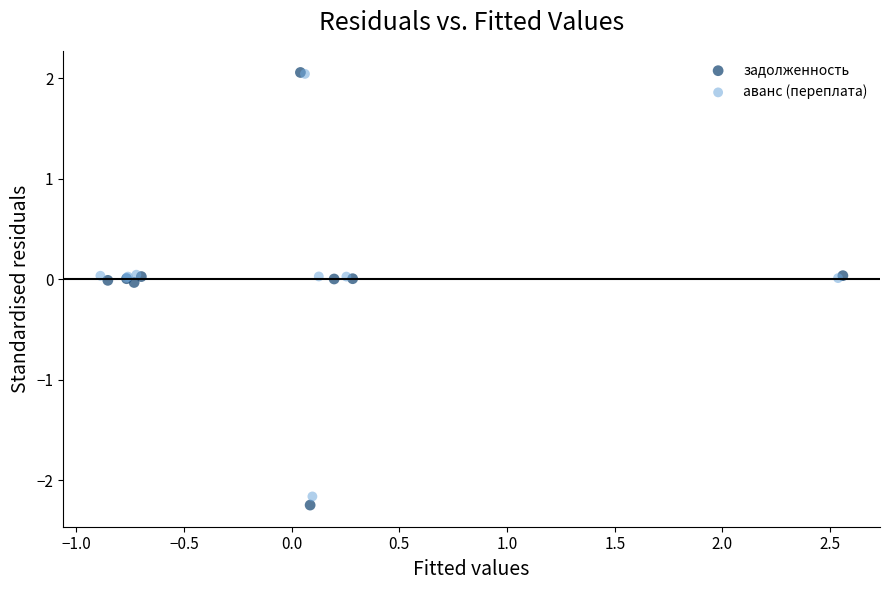

Which series has the widest spread of Y values?

задолженность